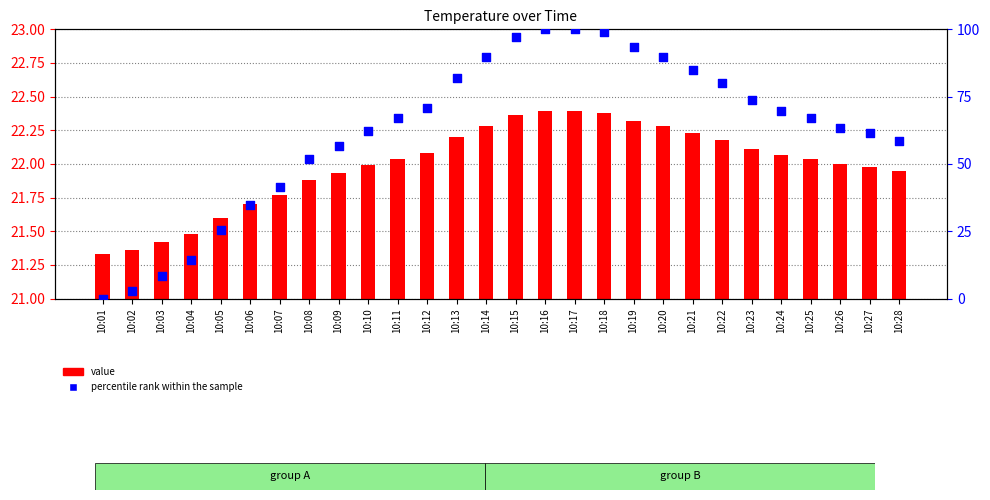

At how many categories does at least one series exceed 89?

7